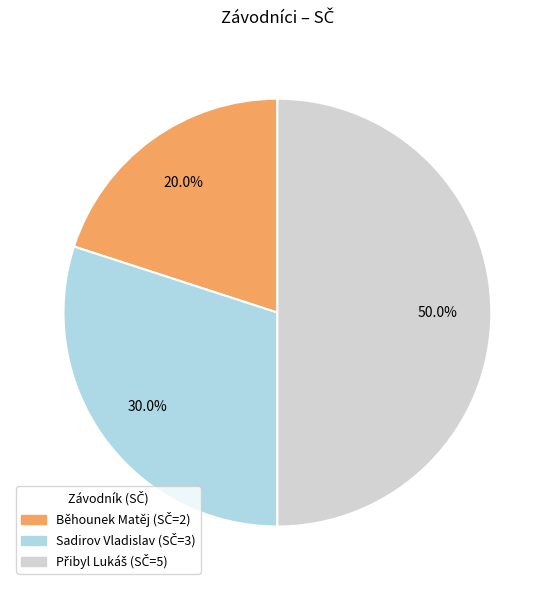

What is the smallest slice in the pie chart?

Běhounek Matěj